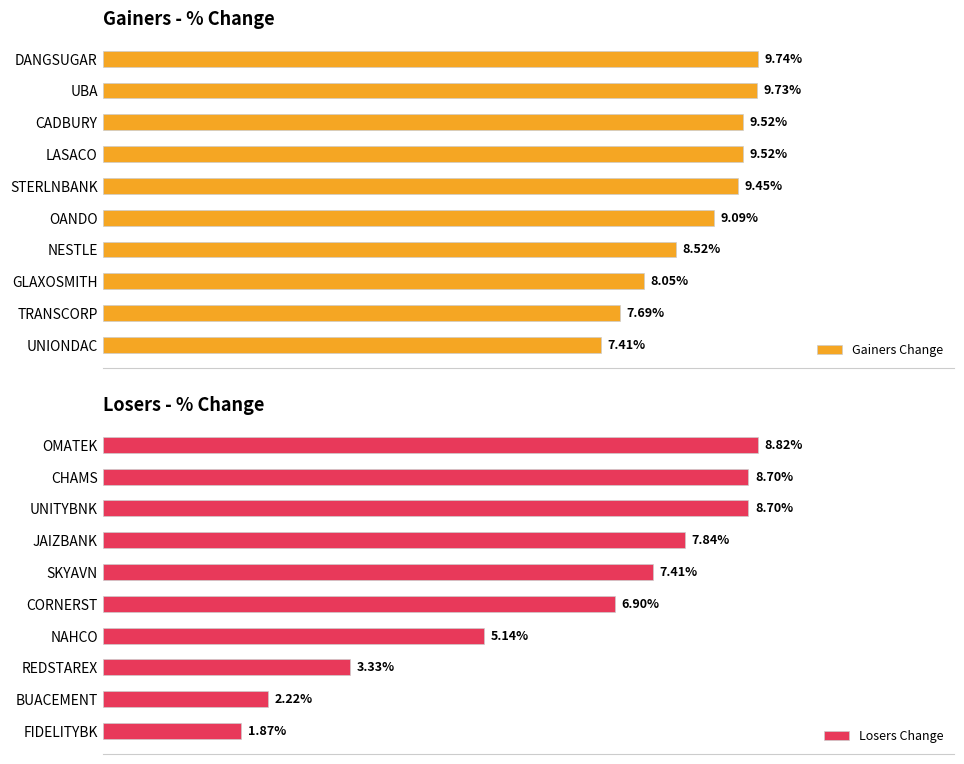

Does the chart contain stacked bars?

No